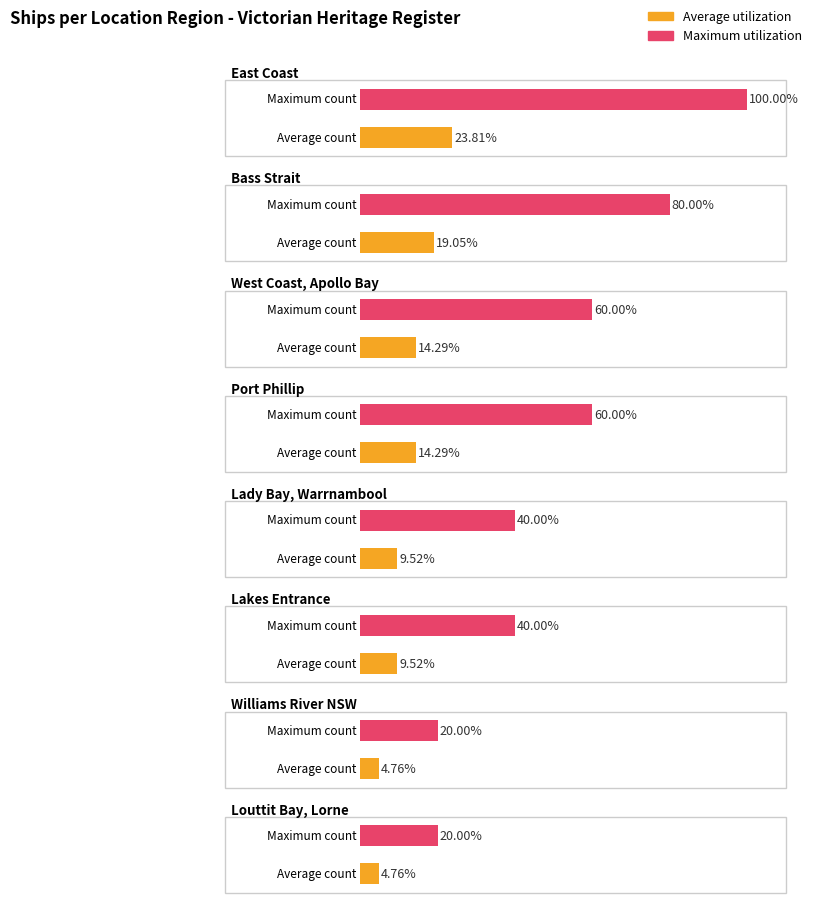

What position from the left is Bass Strait?

2